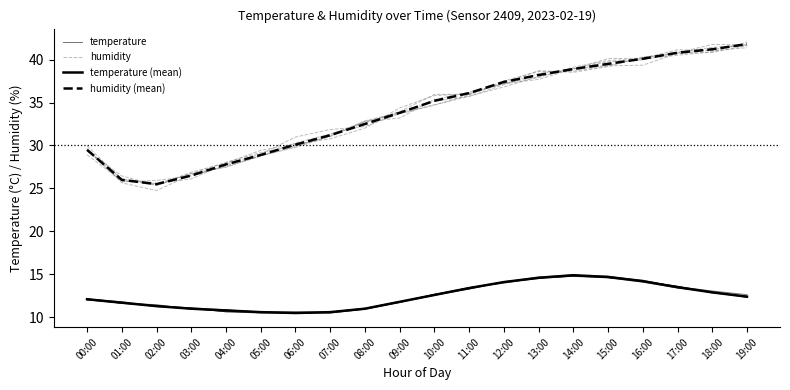

What is the difference between the temperature (mean) values at 08:00 and 13:00?

3.6